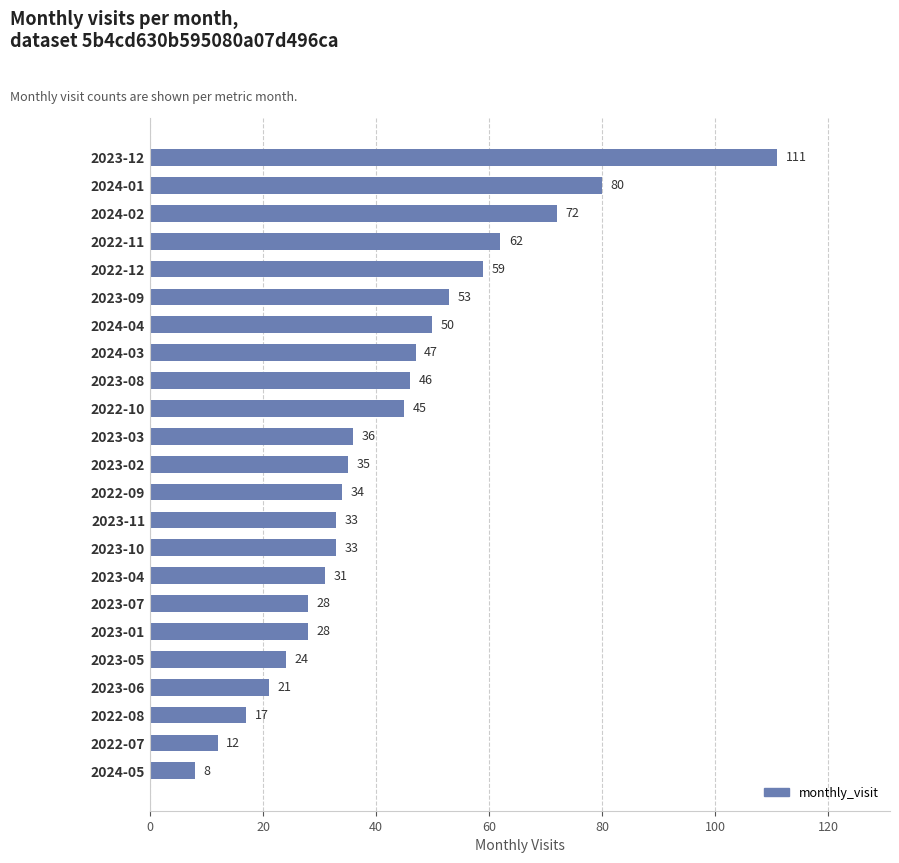

True or false: the data shows 36 at 2023-03.

True